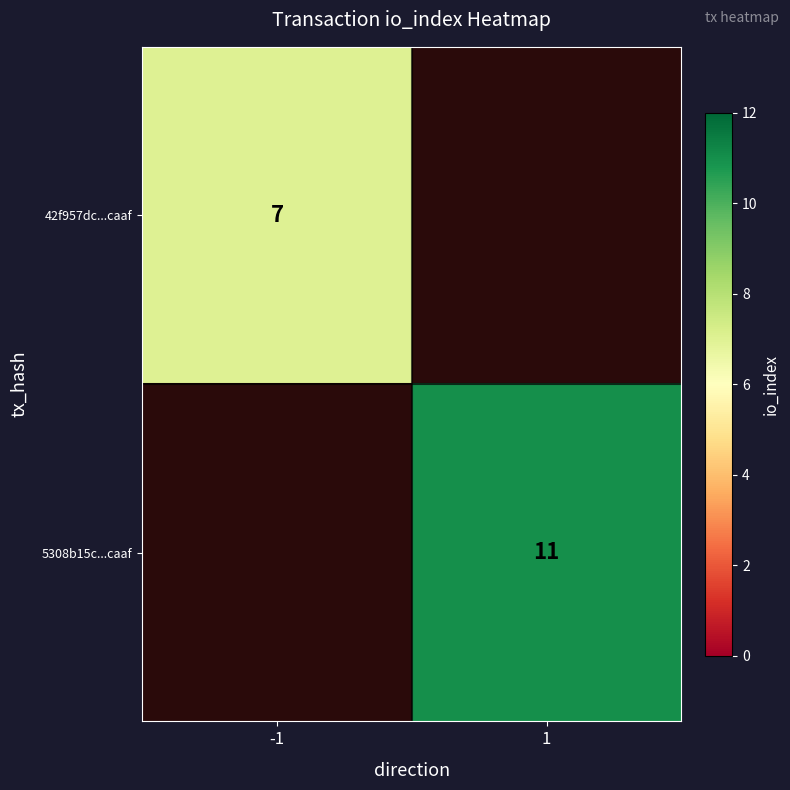

Is it true that 5308b15c...caaf equals 16 at 1?

False